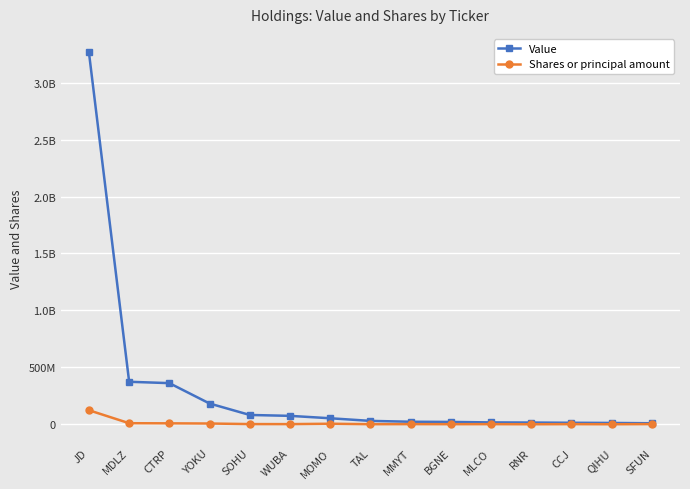

What are all the series names shown in the legend?

Value, Shares or principal amount